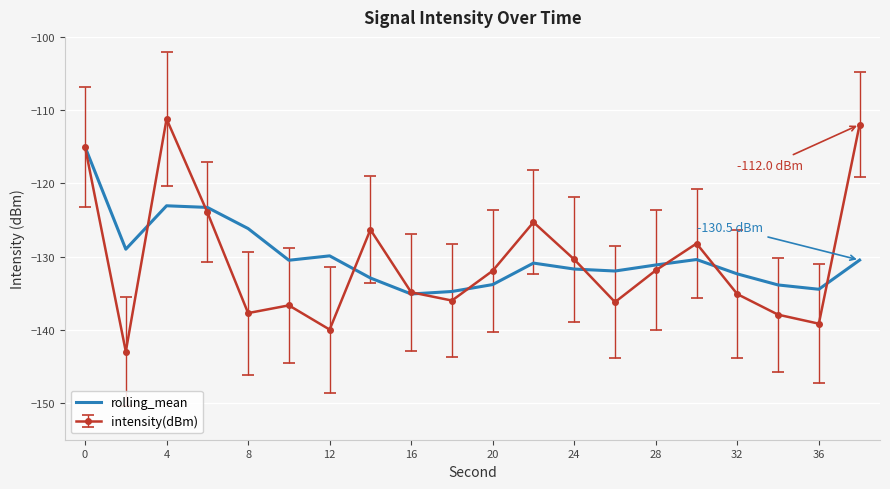

Which series has the largest range (max minus min)?

intensity(dBm)